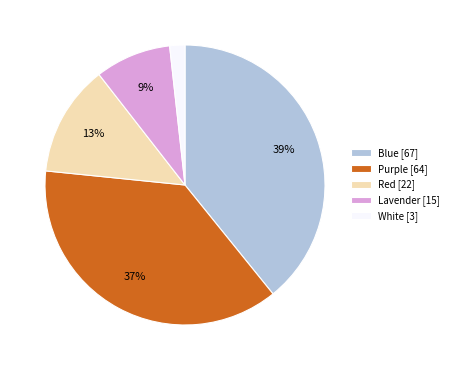

How many segments does this pie chart have?

5